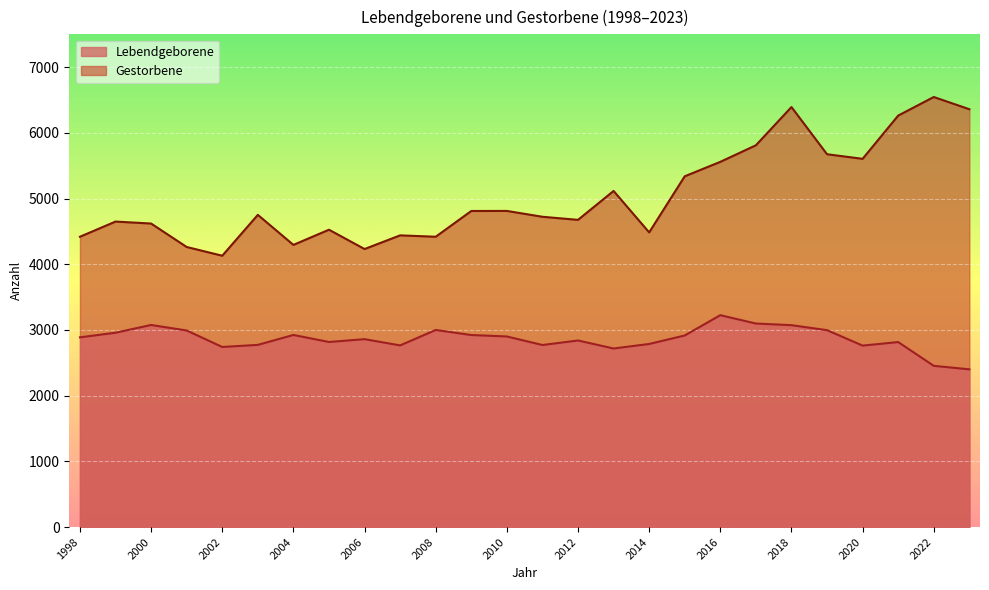

Count the number of categories in the chart.

26